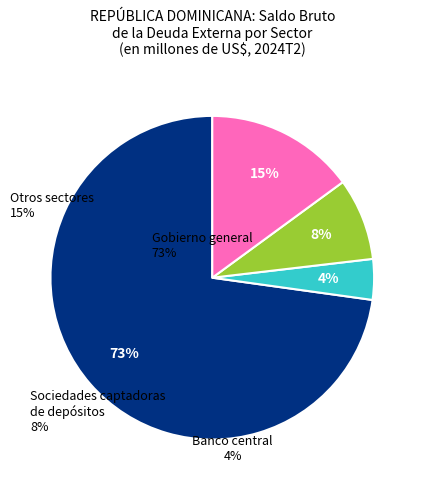

What percentage is the Gobierno general slice, to the nearest percent?

73%